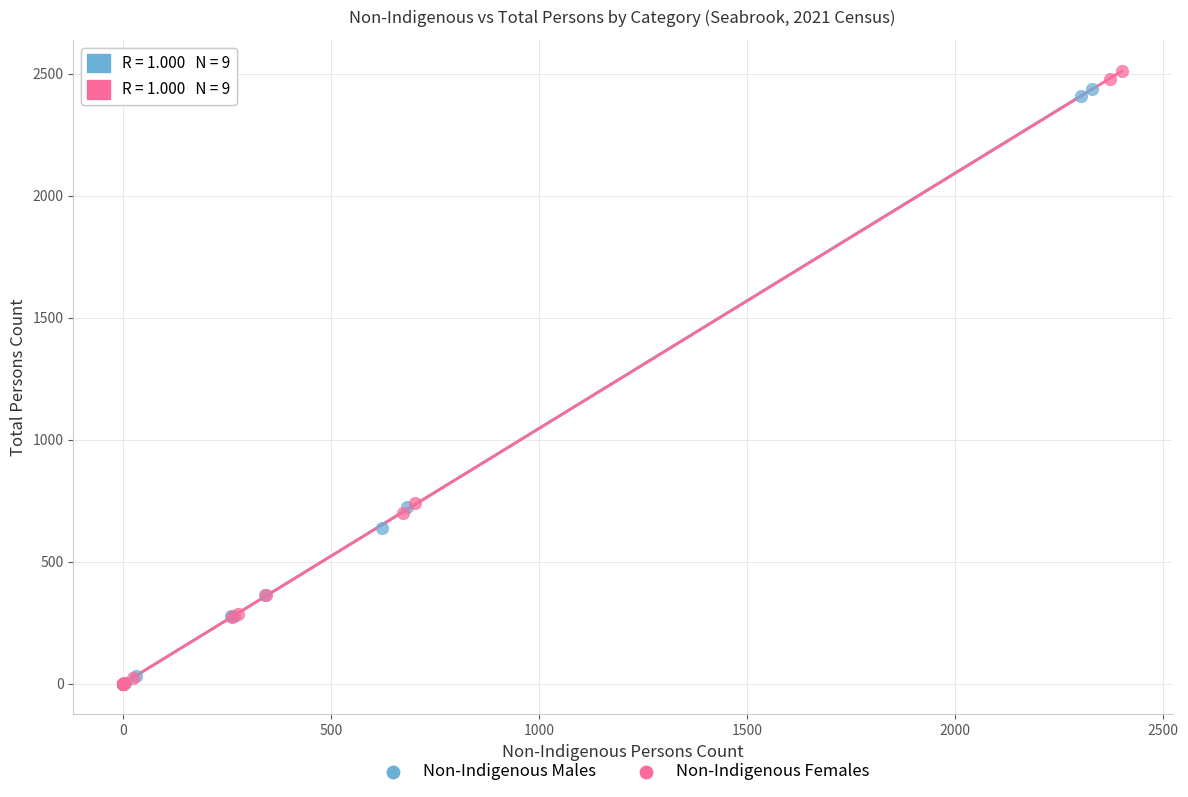

Which series has the widest spread of Y values?

Non-Indigenous Females